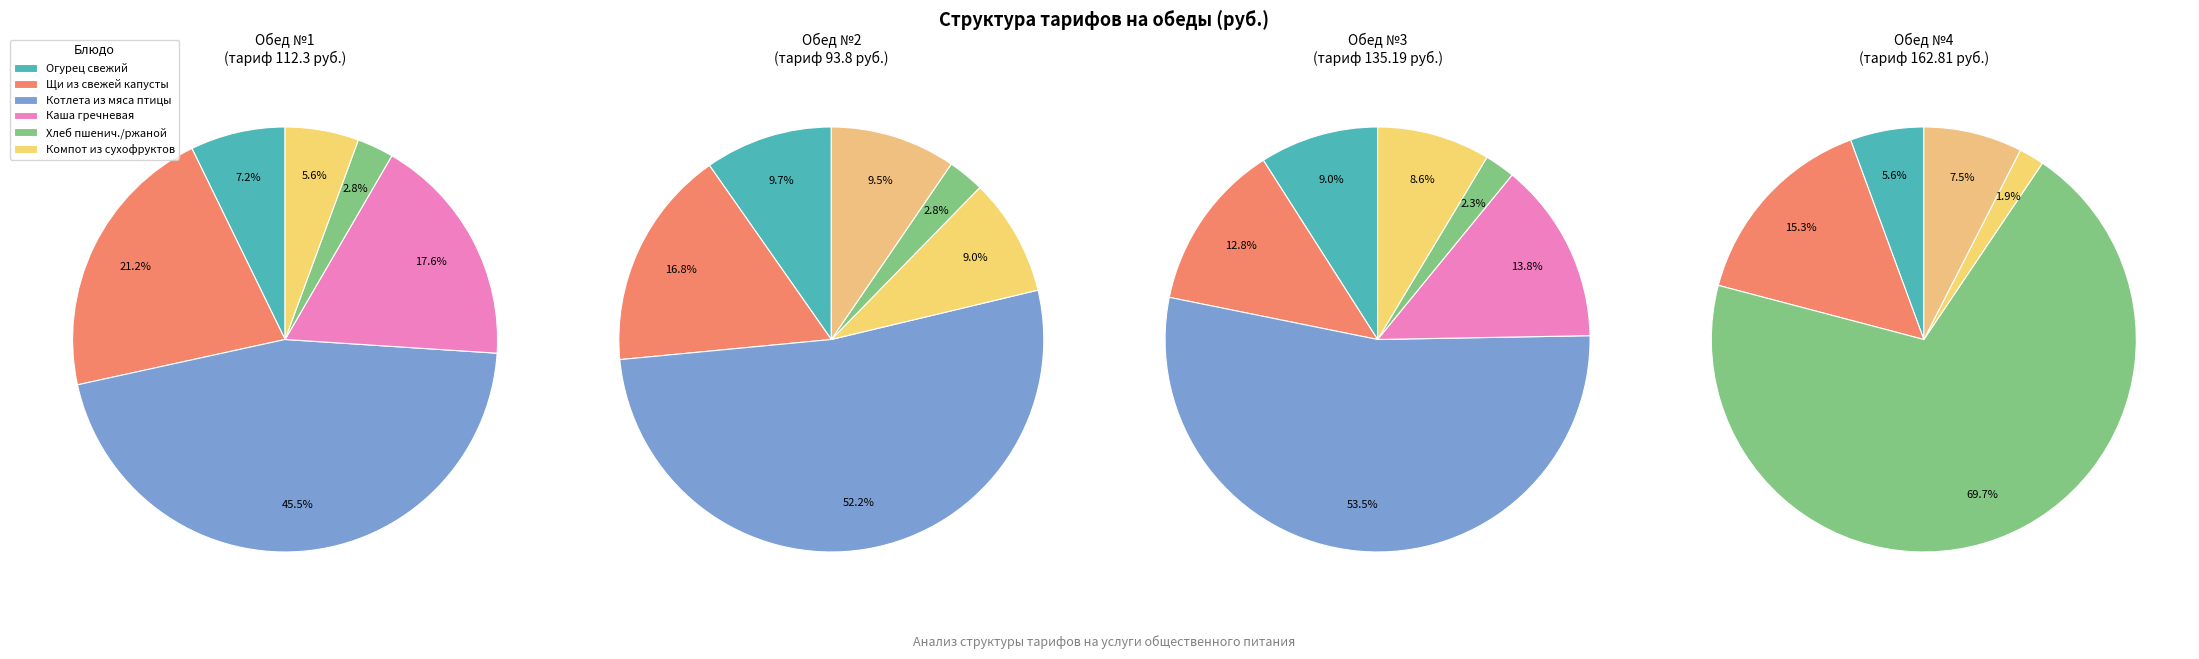

How much of the chart is everything except Каша гречневая с маслом?

90.4%